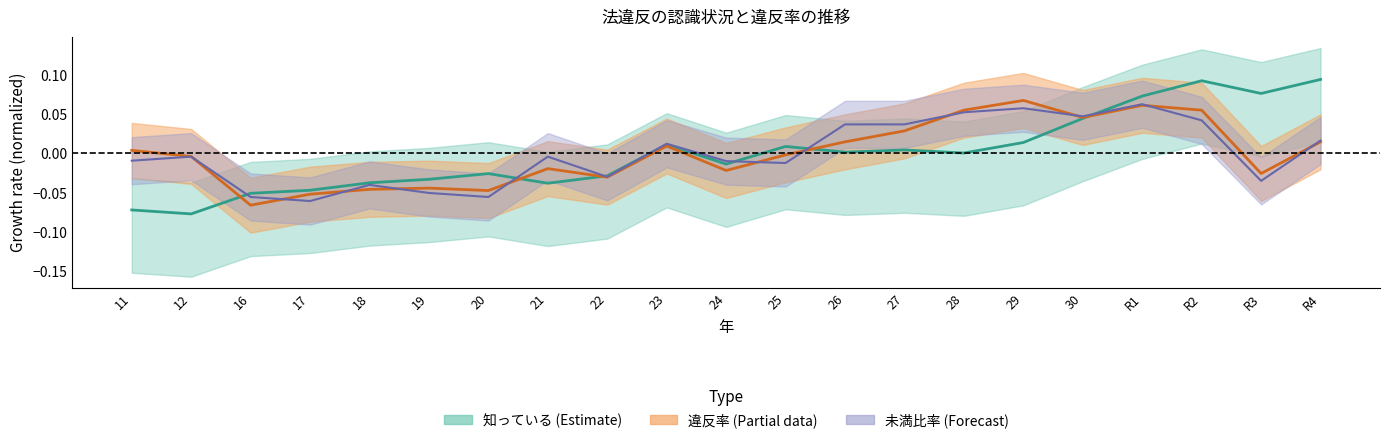

What position from the left is 25?

12